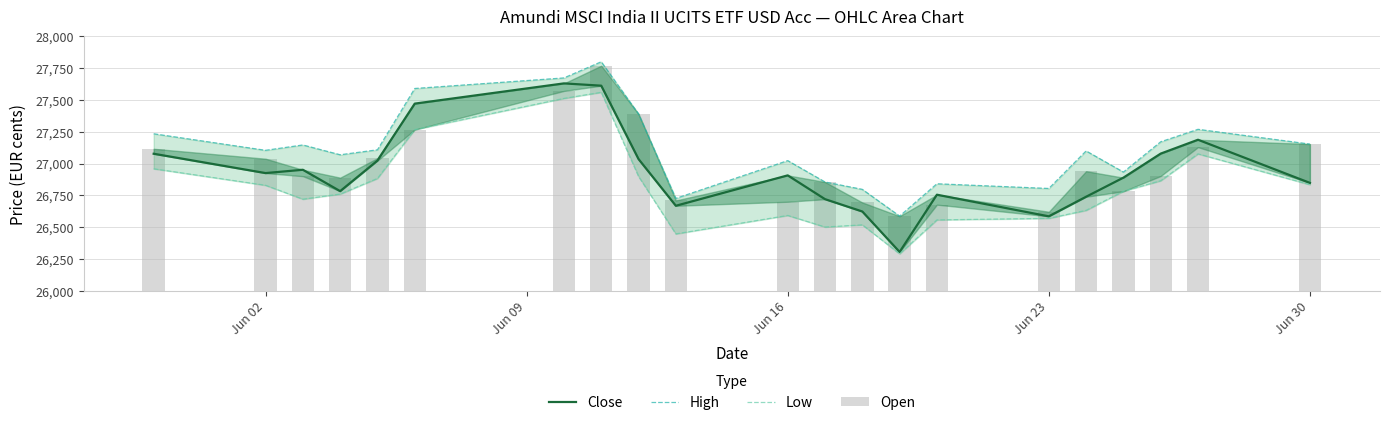

How many categories are shown in the chart?

21